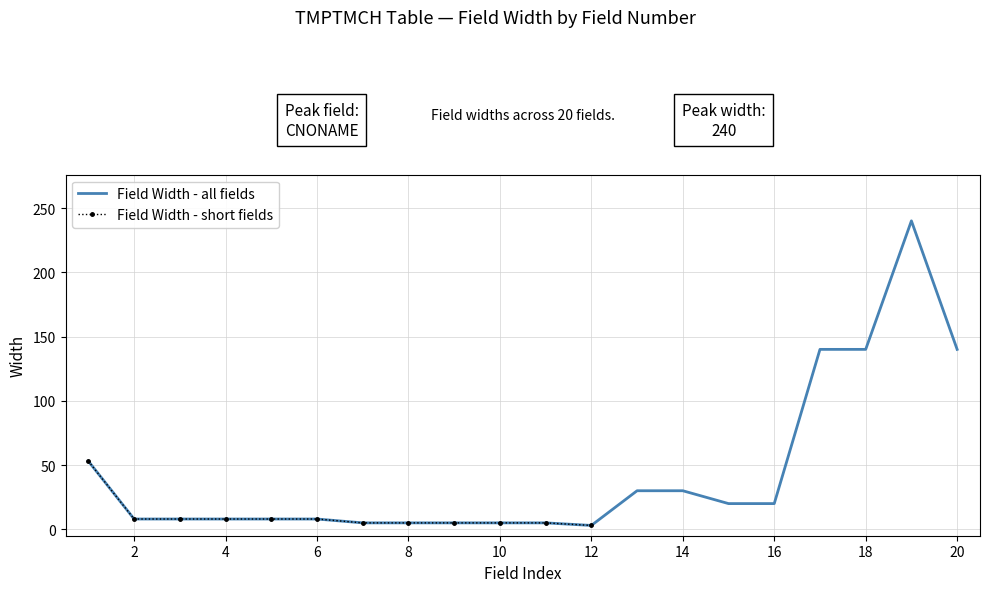

What is the maximum value shown in the chart?

240